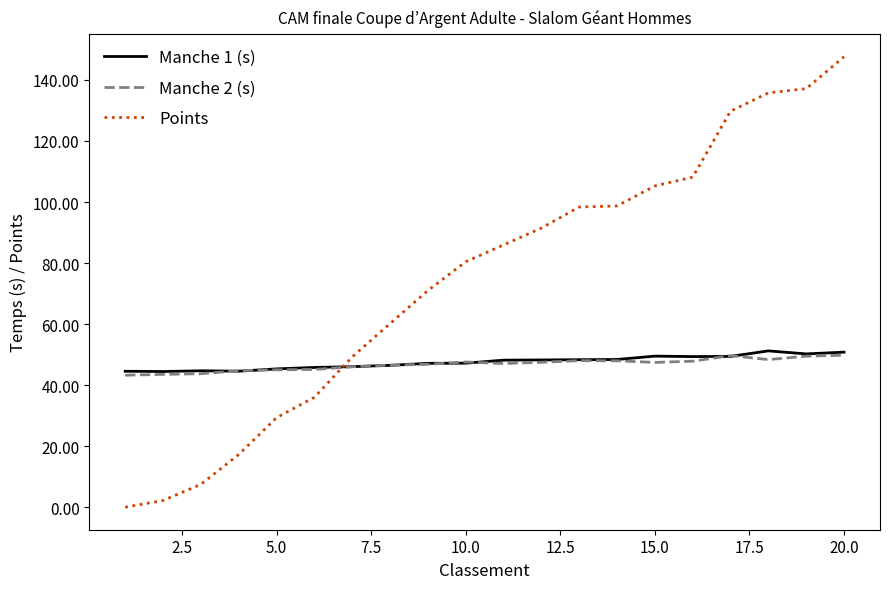

What is the maximum value shown in the chart?

147.6